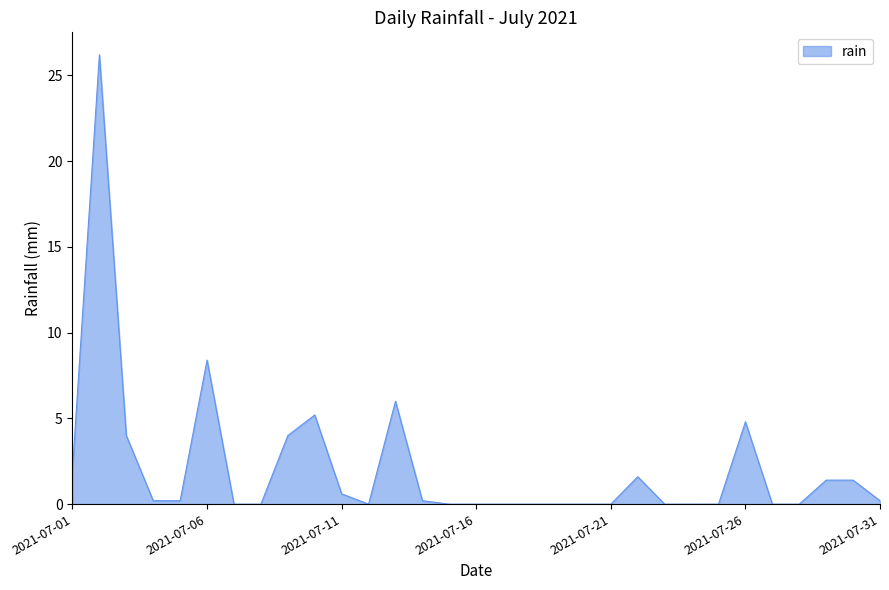

What is the average value?

2.1